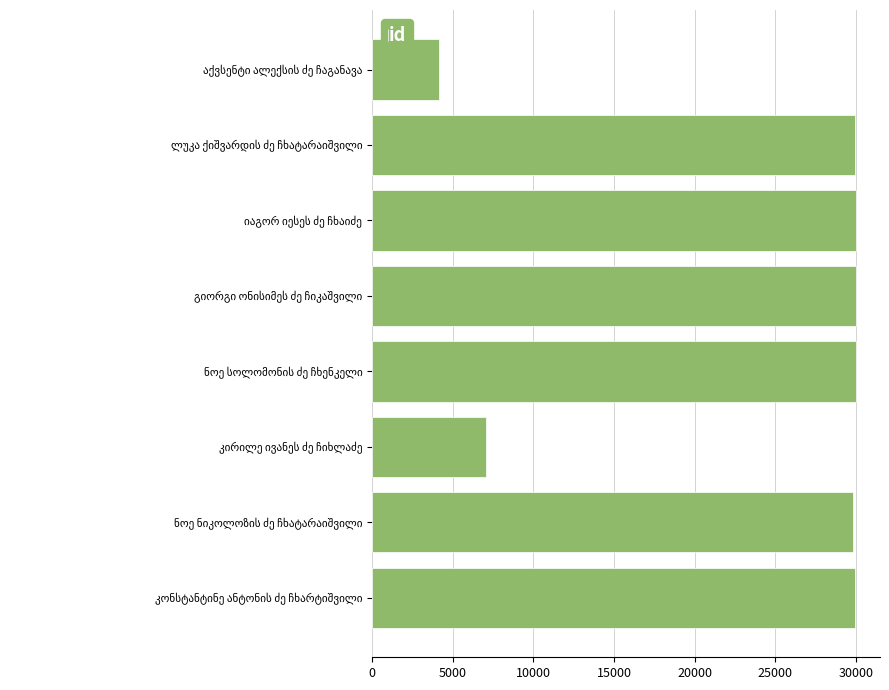

What is the maximum value shown in the chart?

29995